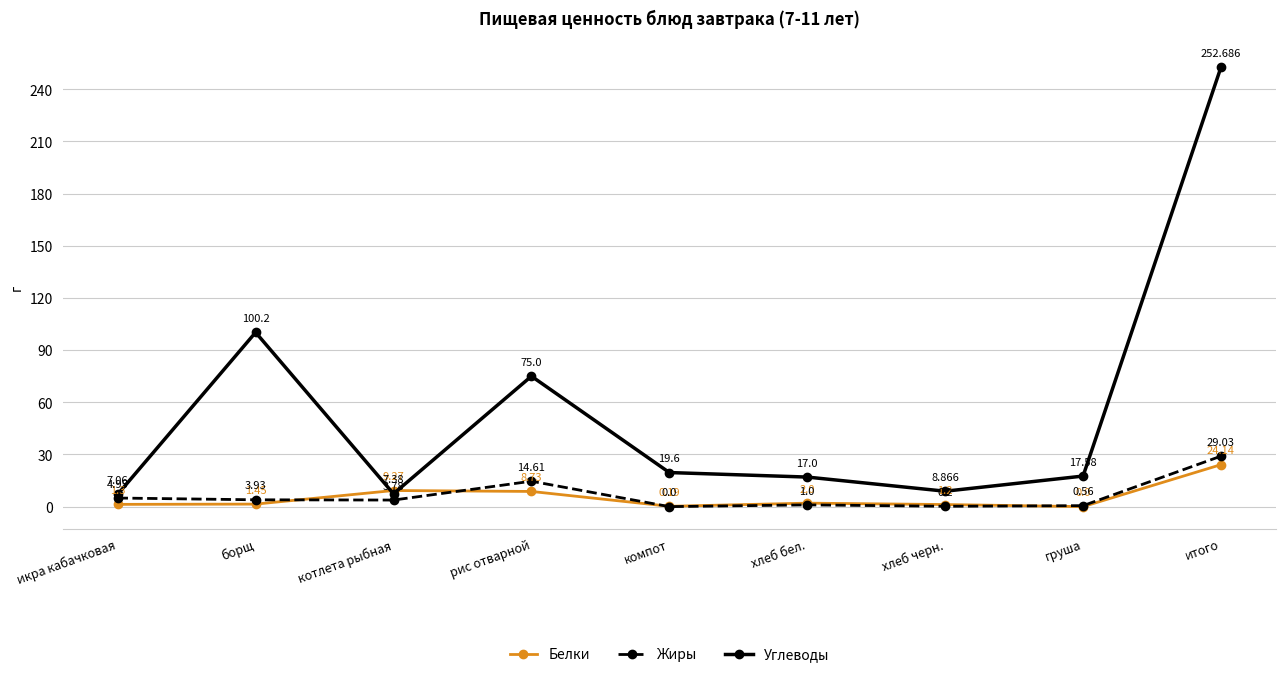

Rank the series by their maximum value, from highest to lowest.

Углеводы, Жиры, Белки